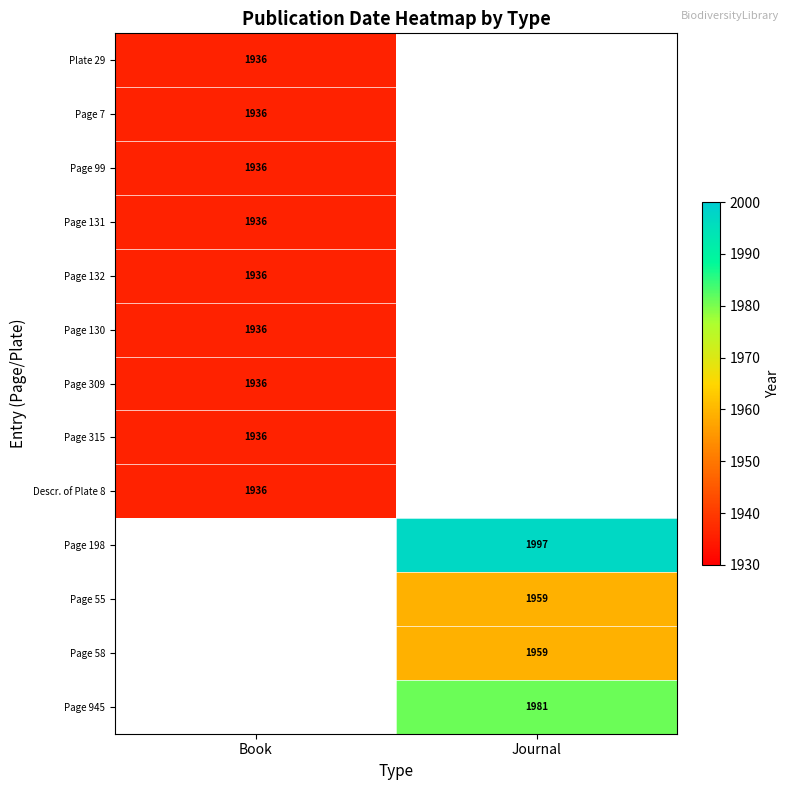

The value of Page 198 at Journal is 694. True or false?

False